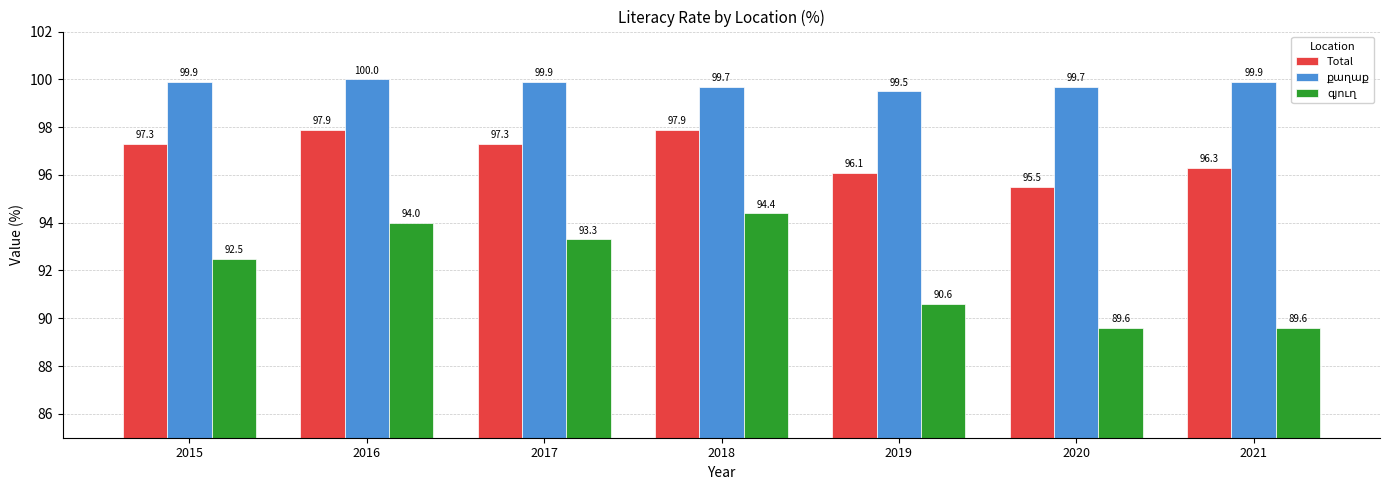

Which label corresponds to the largest value in the chart?

2016